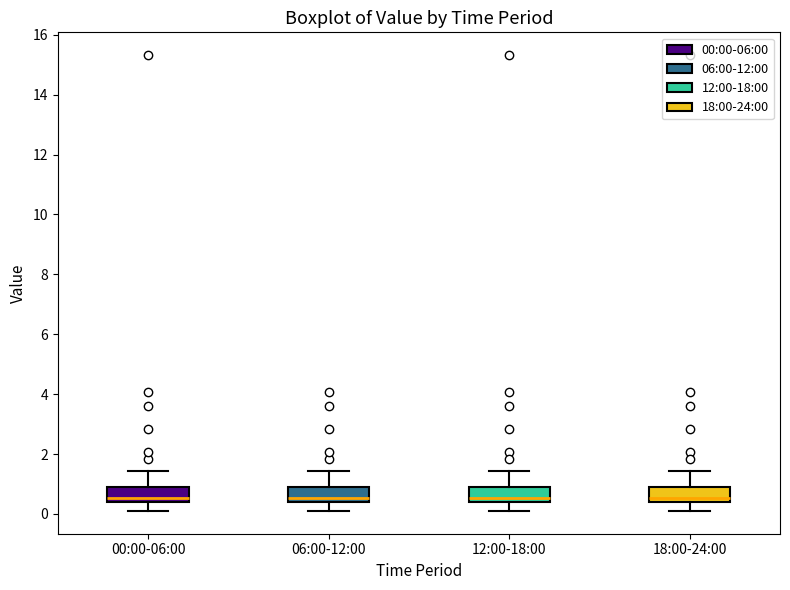

Reading left to right, read every box against the y-axis: the position of its median line, the range the box covers, and the ends of its whiskers. The values are not printed on the chart, so give them approximately, as read against the axis.

00:00-06:00: median 0.6, box 0.4 to 1.0, whiskers 0.2 to 1.4
06:00-12:00: median 0.6, box 0.4 to 1.0, whiskers 0.2 to 1.4
12:00-18:00: median 0.6, box 0.4 to 0.8, whiskers 0.2 to 1.4
18:00-24:00: median 0.6, box 0.4 to 1.0, whiskers 0.2 to 1.4